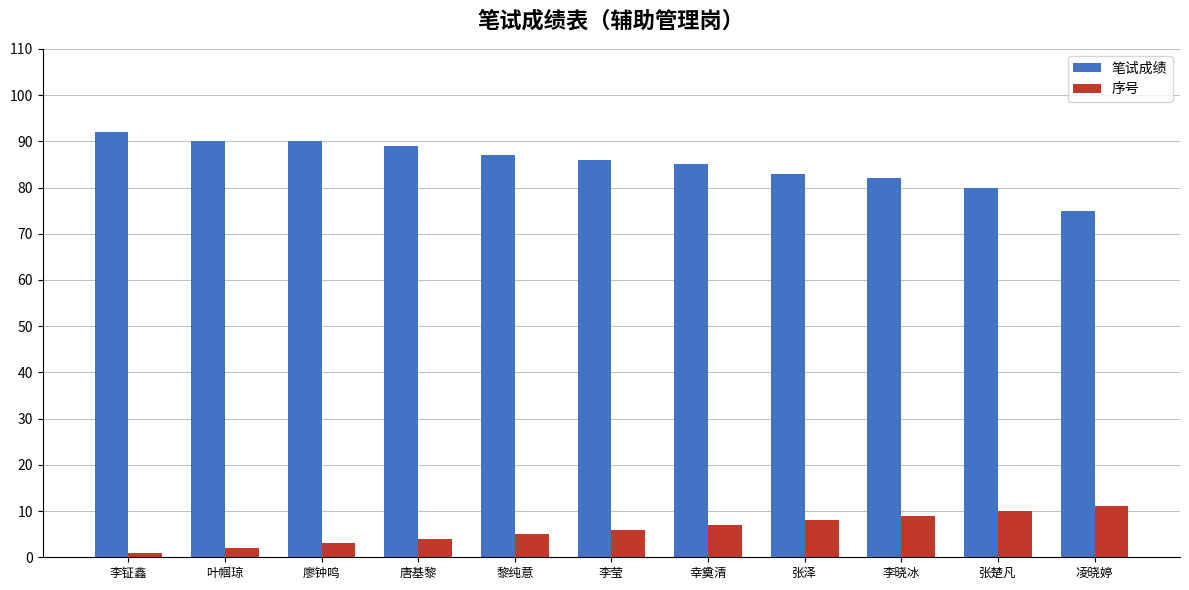

What is the sum of all 笔试成绩 values?

939